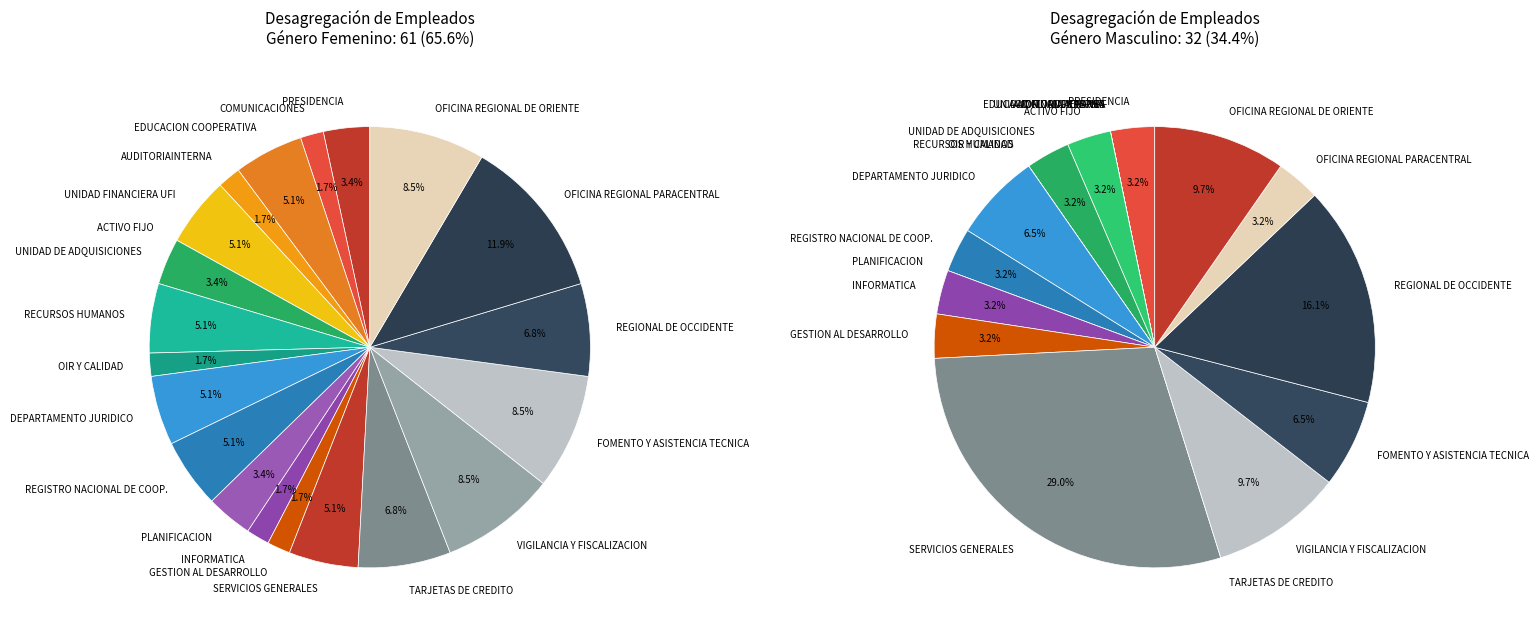

The PLANIFICACION slice represents 16% of the pie. True or false?

False